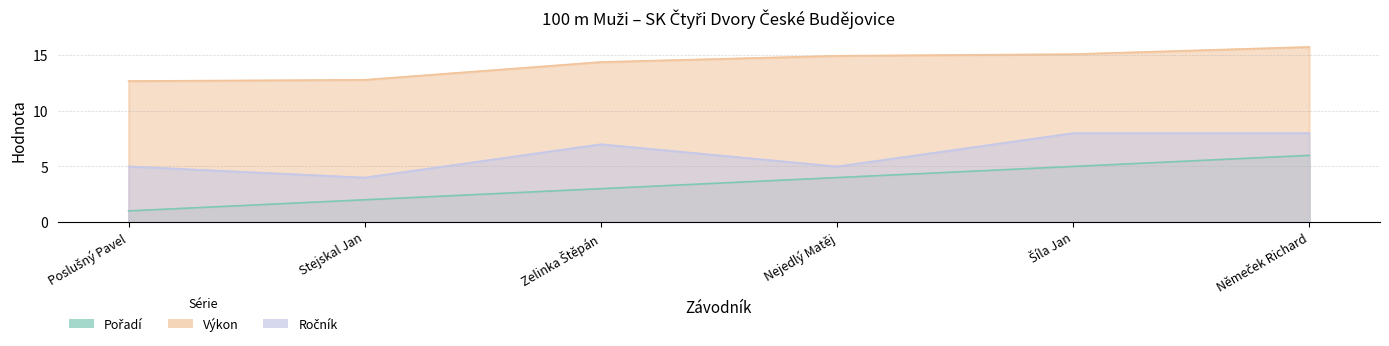

At which category is the sum across all series the highest?

Němeček Richard